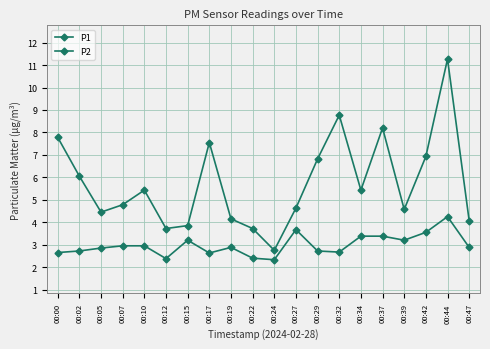

List the series in order of their overall mean, lowest first.

P2, P1